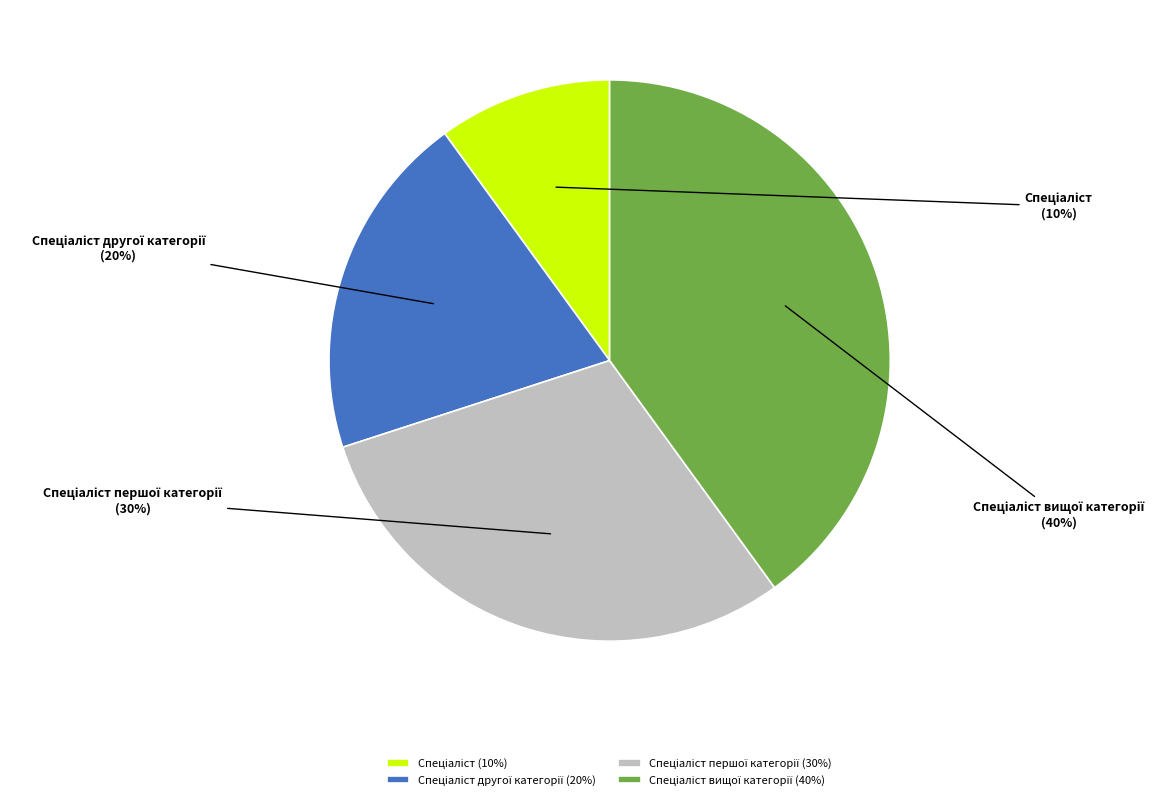

Count the number of slices in the pie.

4